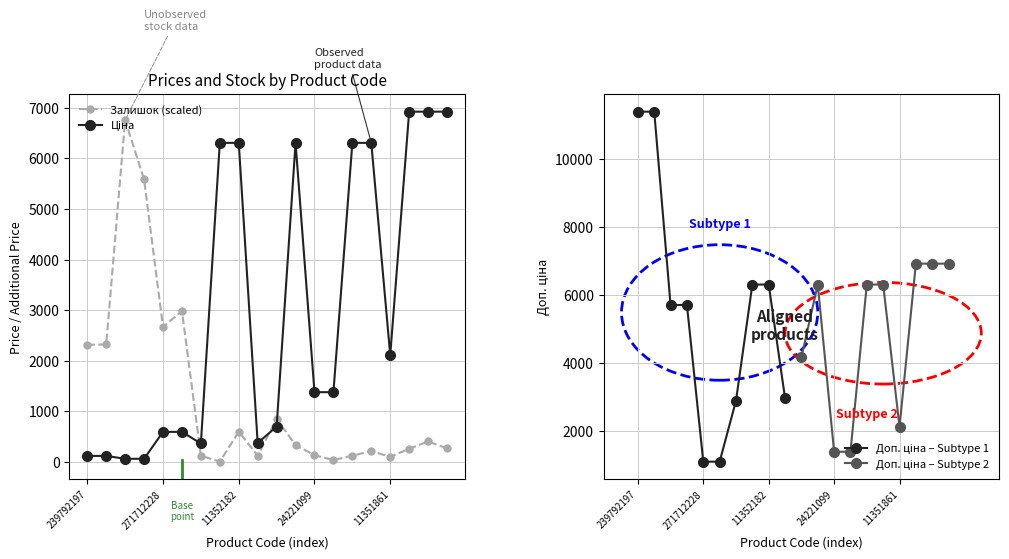

What is the highest value of the Залишок (scaled) series?

6760.0